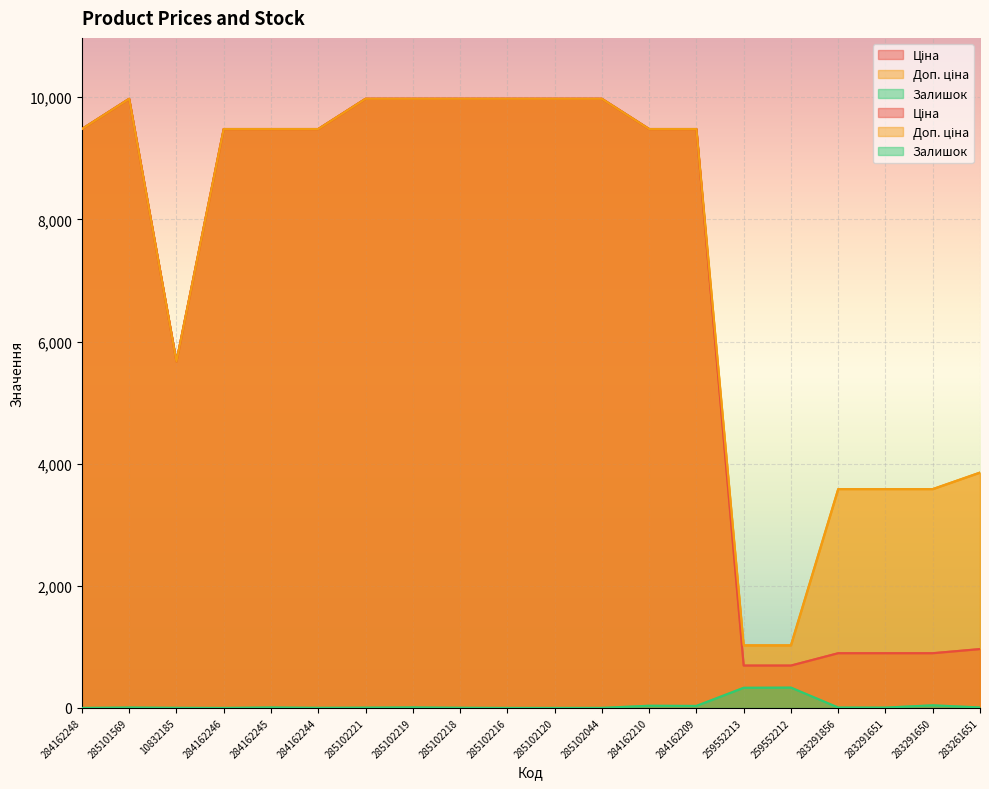

At which label is Ціна closest to 5334?

10832185